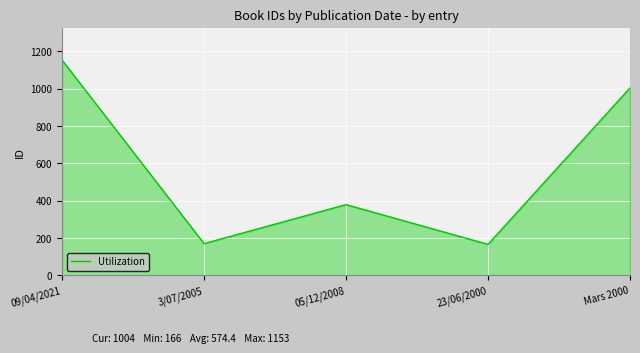

What is the ratio of the value at Mars 2000 to the value at 05/12/2008?

2.6